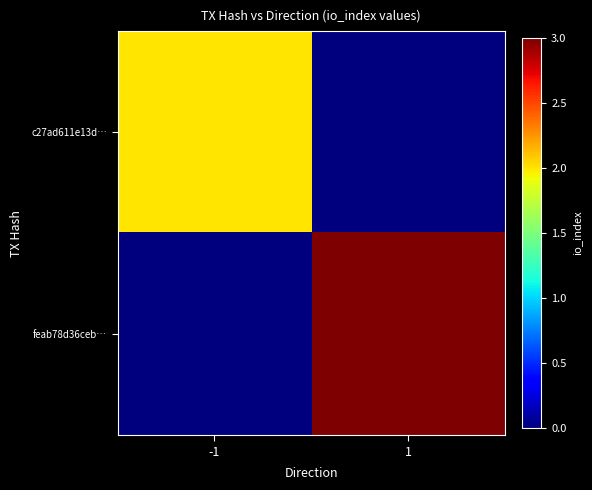

What is the total value across all series at -1?

2